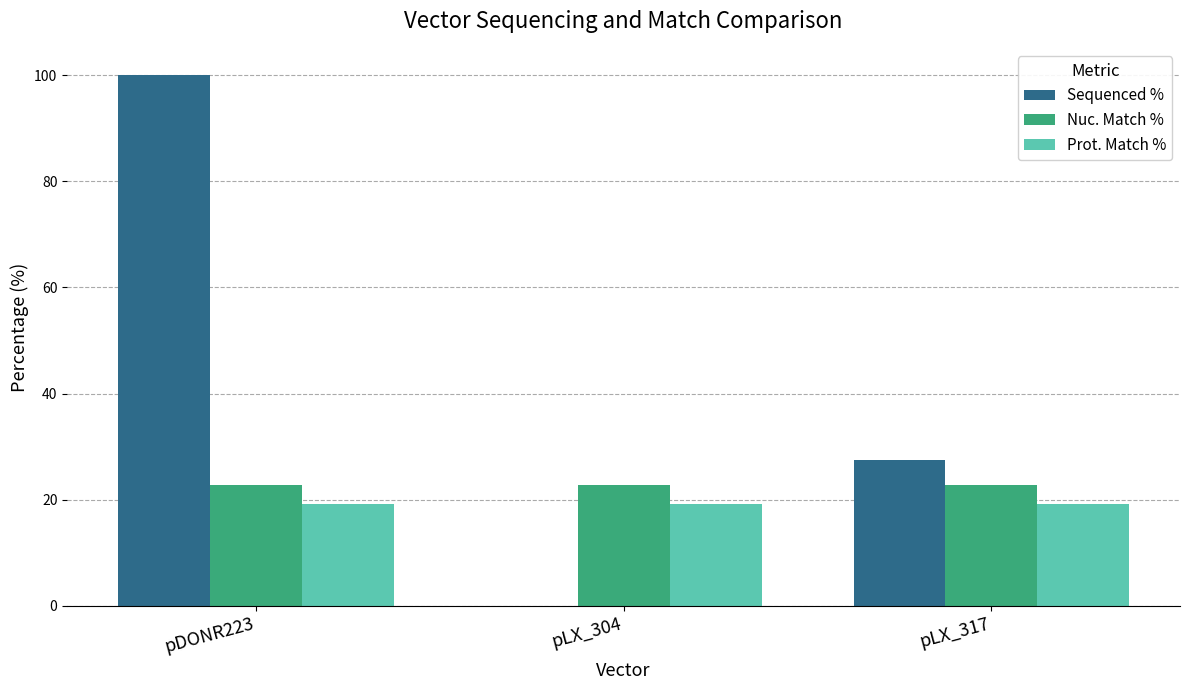

What is the maximum value for Prot. Match %?

19.2